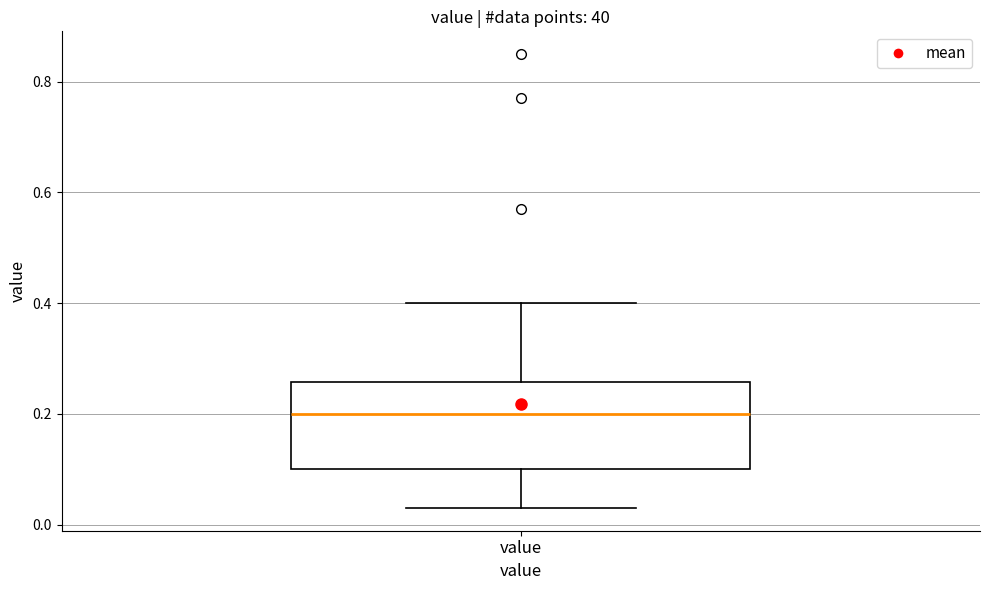

Where does the upper whisker of the box for value end on the y-axis? The values are not printed on the chart, so give them approximately, as read against the axis.

0.40